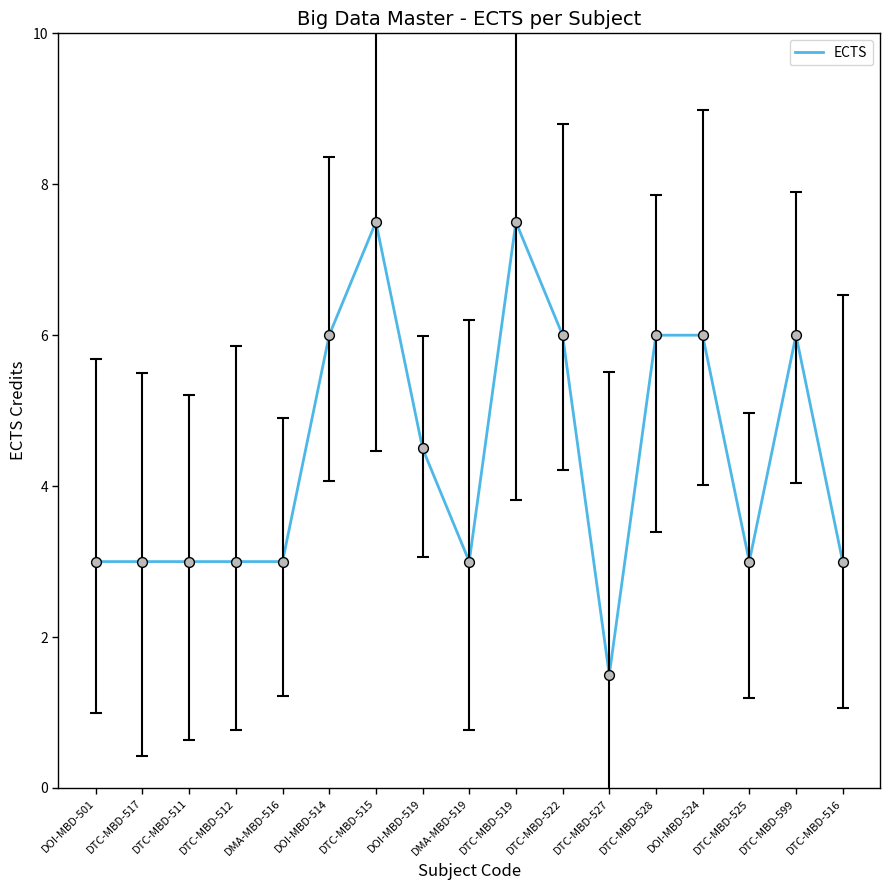

What is the change in value from DMA-MBD-519 to DOI-MBD-524?

+3.0